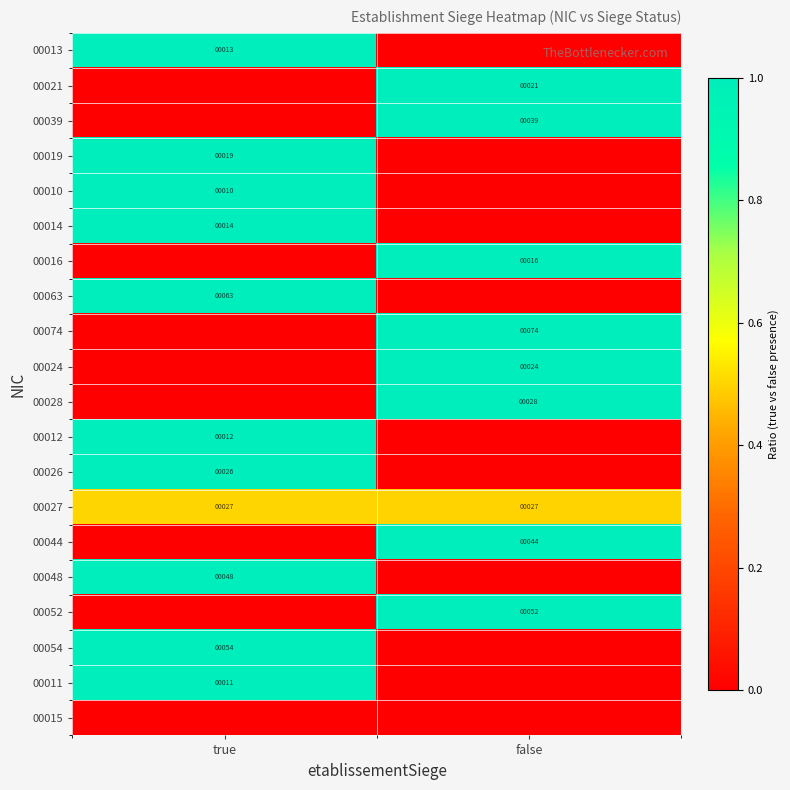

Is it true that 00027 equals 27 at false?

True